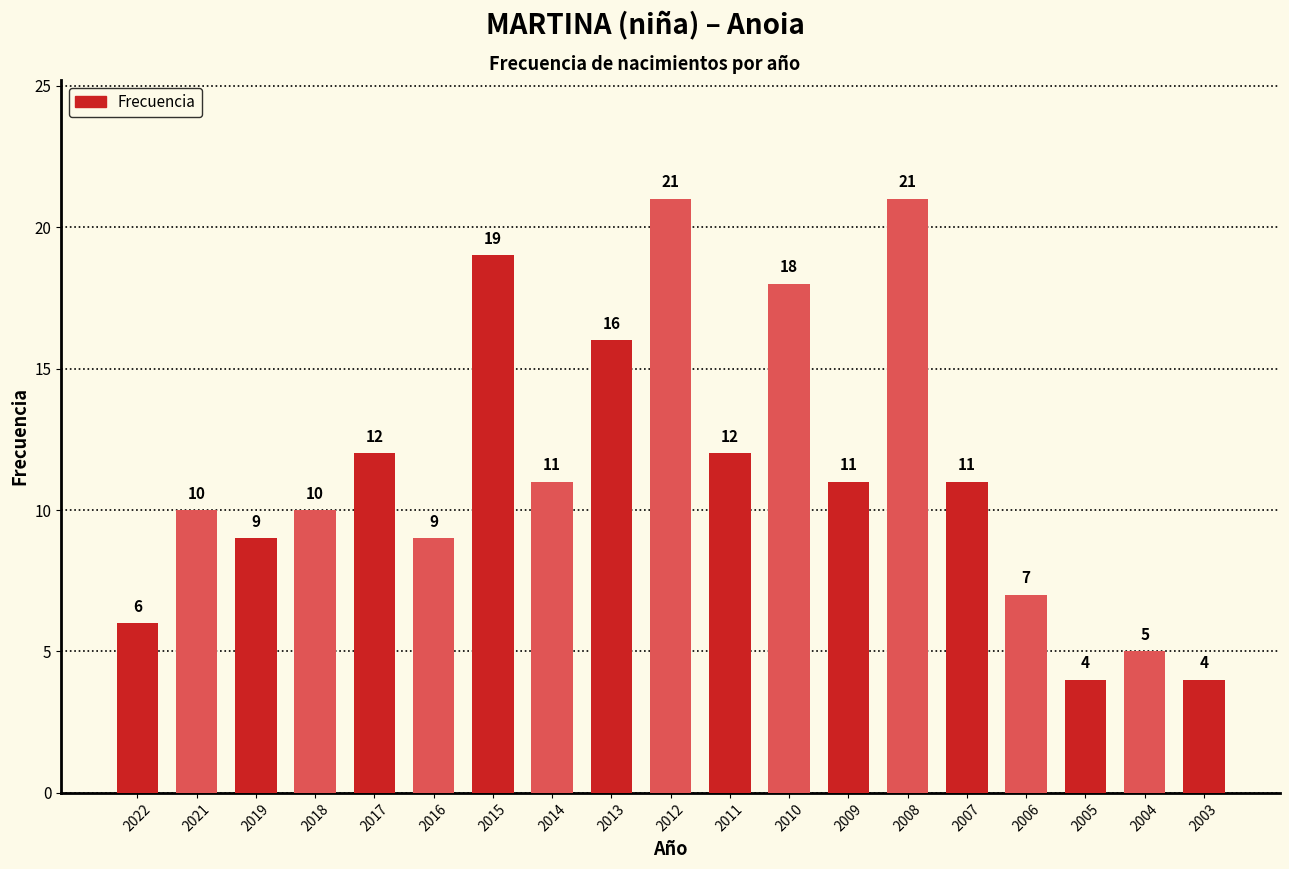

What is the value of the 9th bar from the left?

16